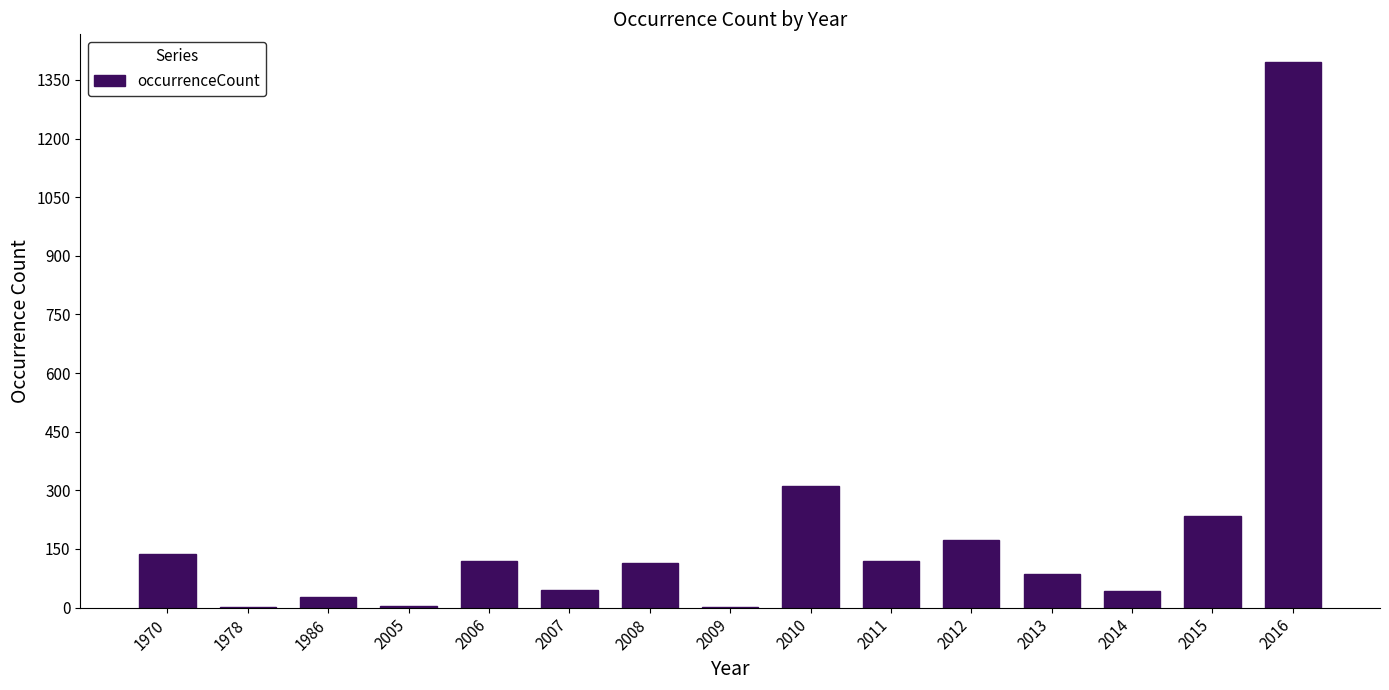

Which has a higher value, 2011 or 2016?

2016